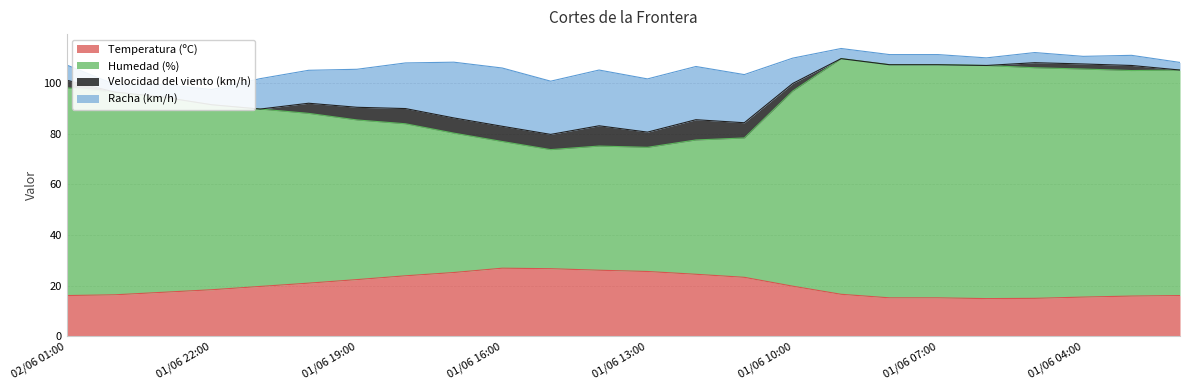

At which category does Humedad (%) reach its first local valley?

01/06 15:00